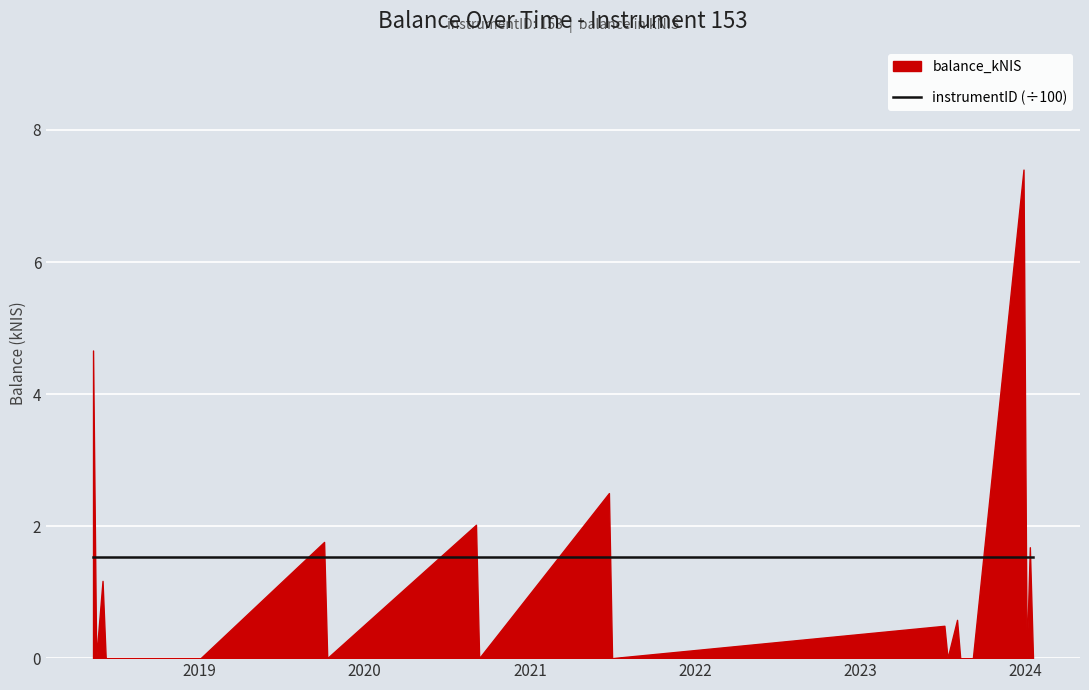

Which series has the largest range (max minus min)?

balance_kNIS